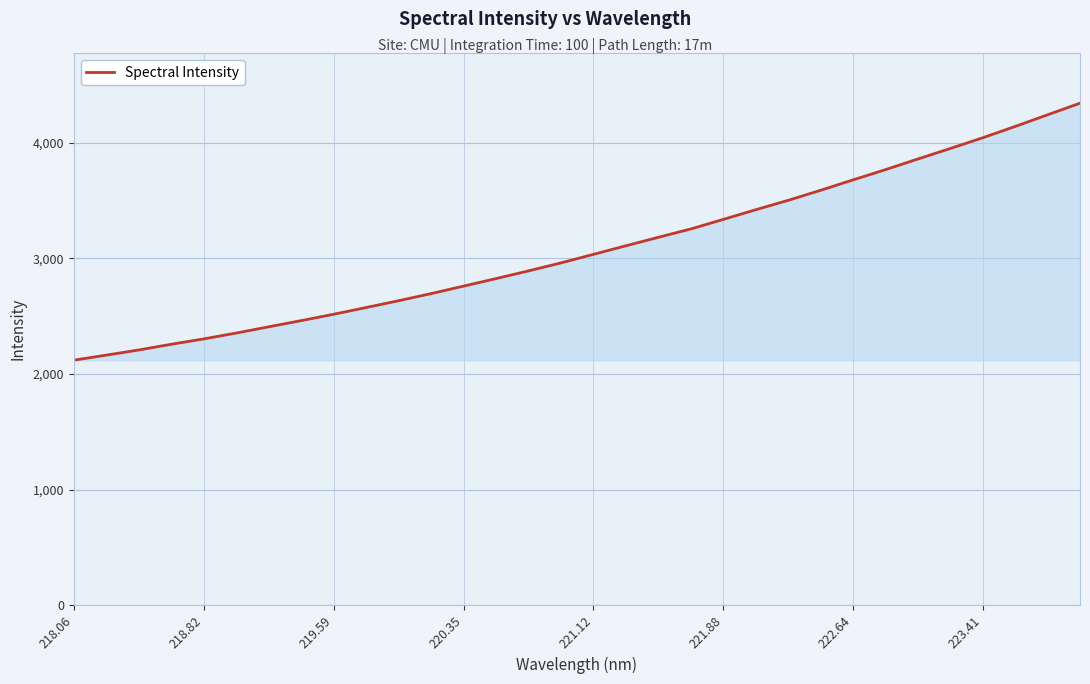

What is the minimum value shown in the chart?

2118.1